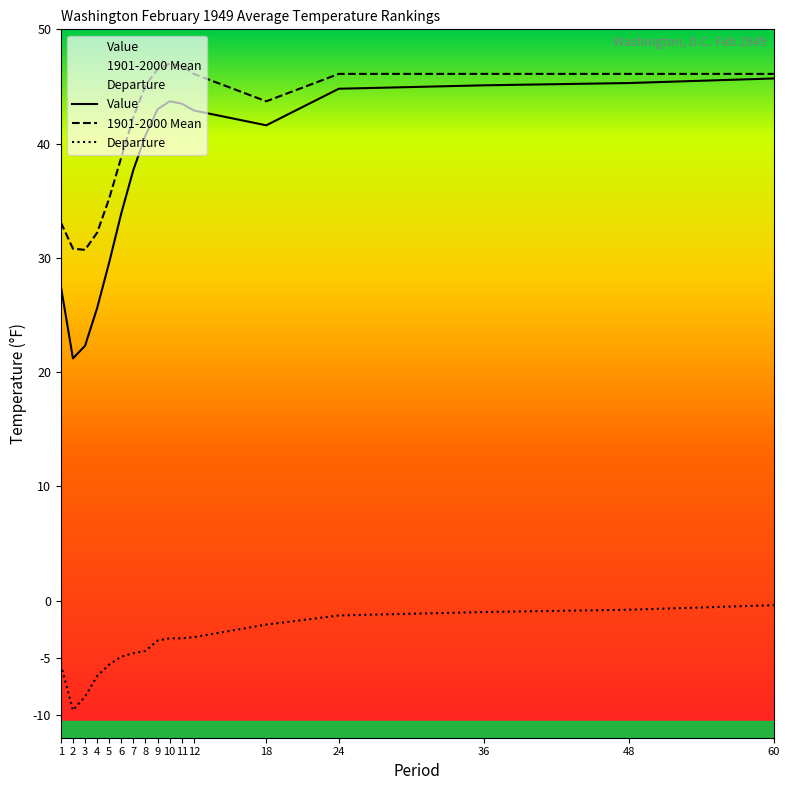

Count the number of data series in this chart.

3